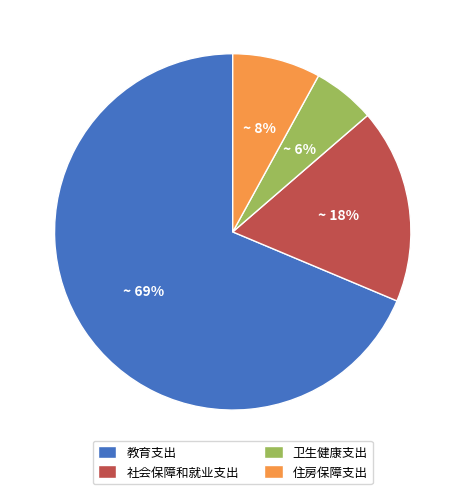

Do 卫生健康支出 and 社会保障和就业支出 together represent more than half of the pie?

No